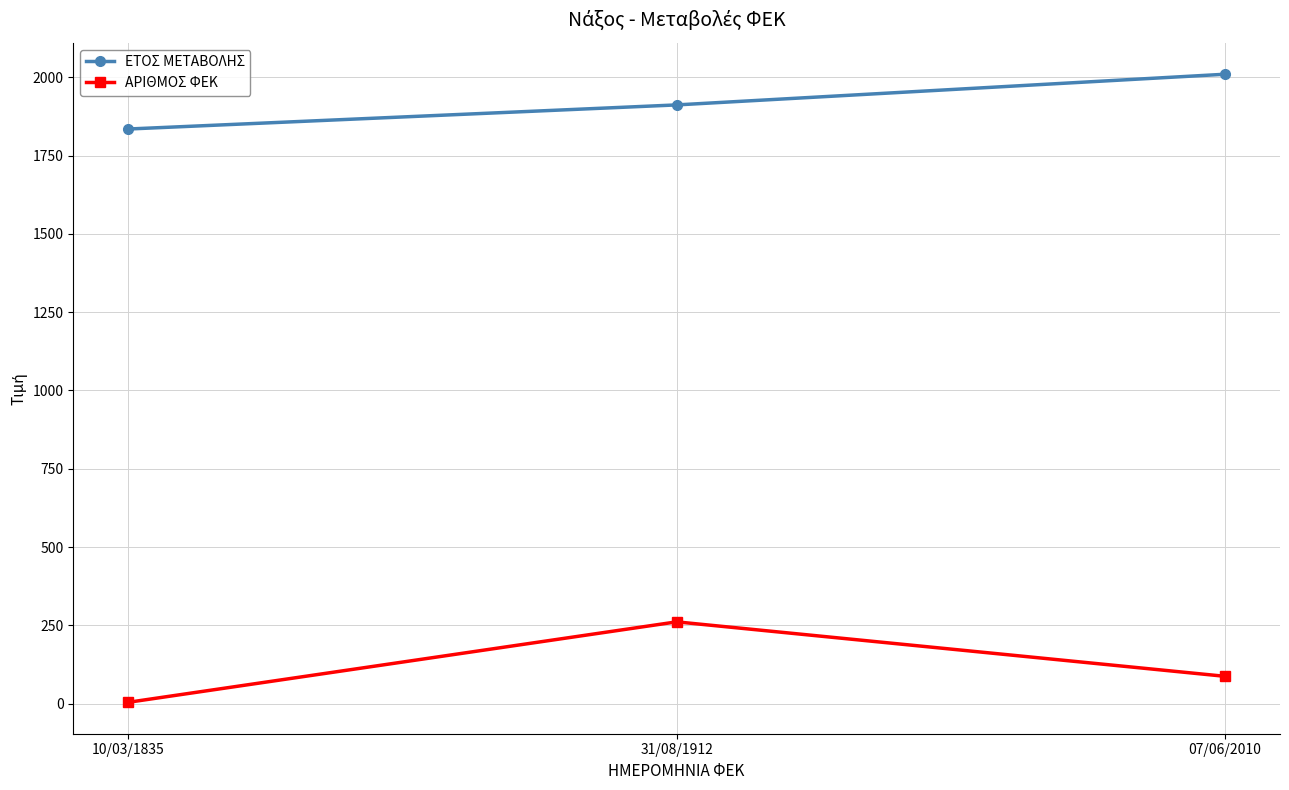

What is the value of the ΑΡΙΘΜΟΣ ΦΕΚ point at the 3rd from the left?

87